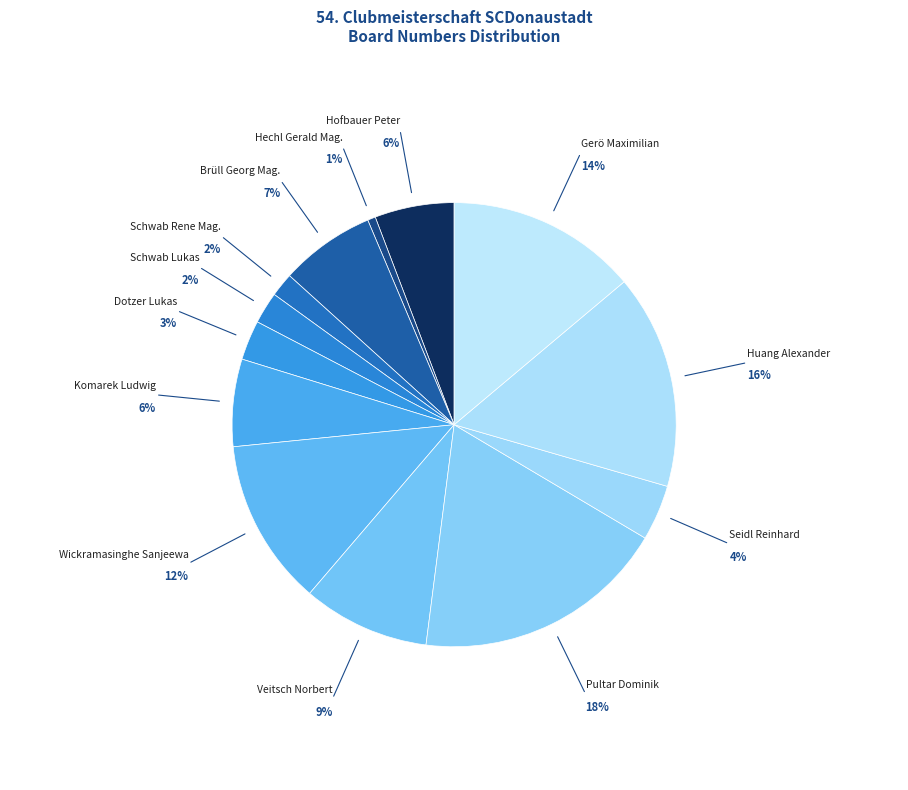

Combined, do Hechl Gerald Mag. and Huang Alexander account for over 50%?

No